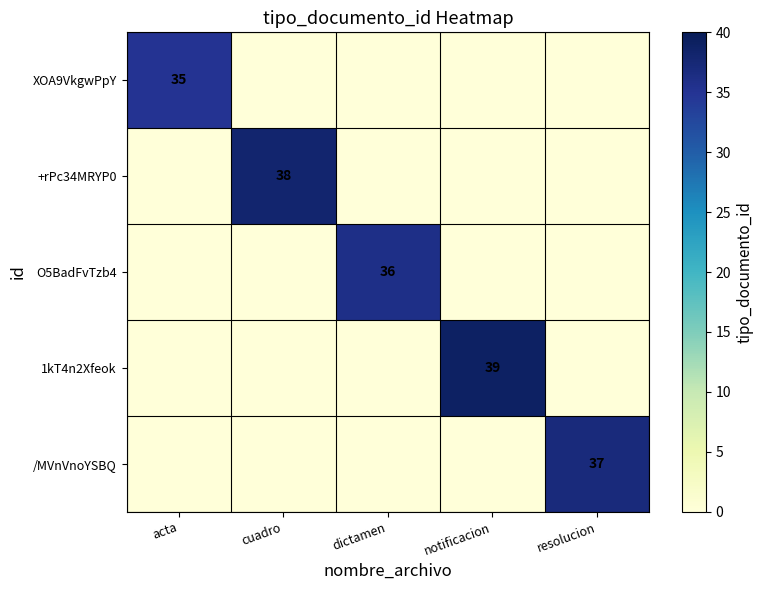

Count the number of categories in the chart.

5